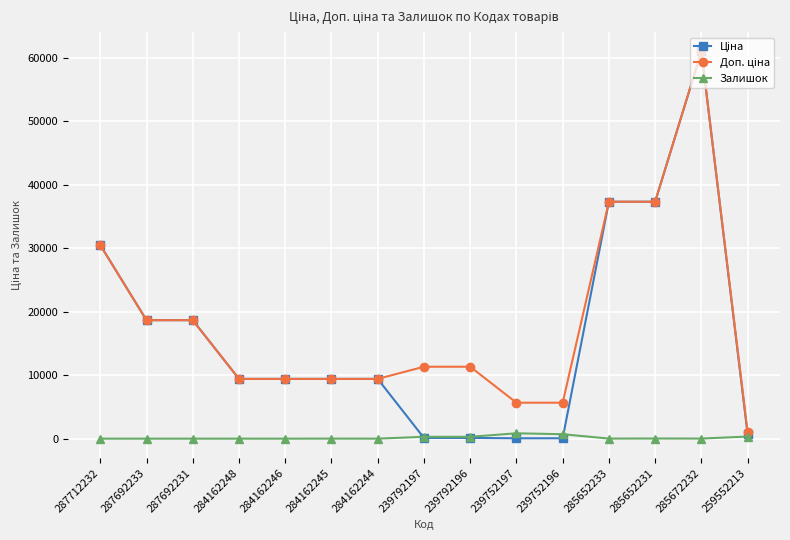

What is the difference between the highest and lowest values at 284162248?

9416.9